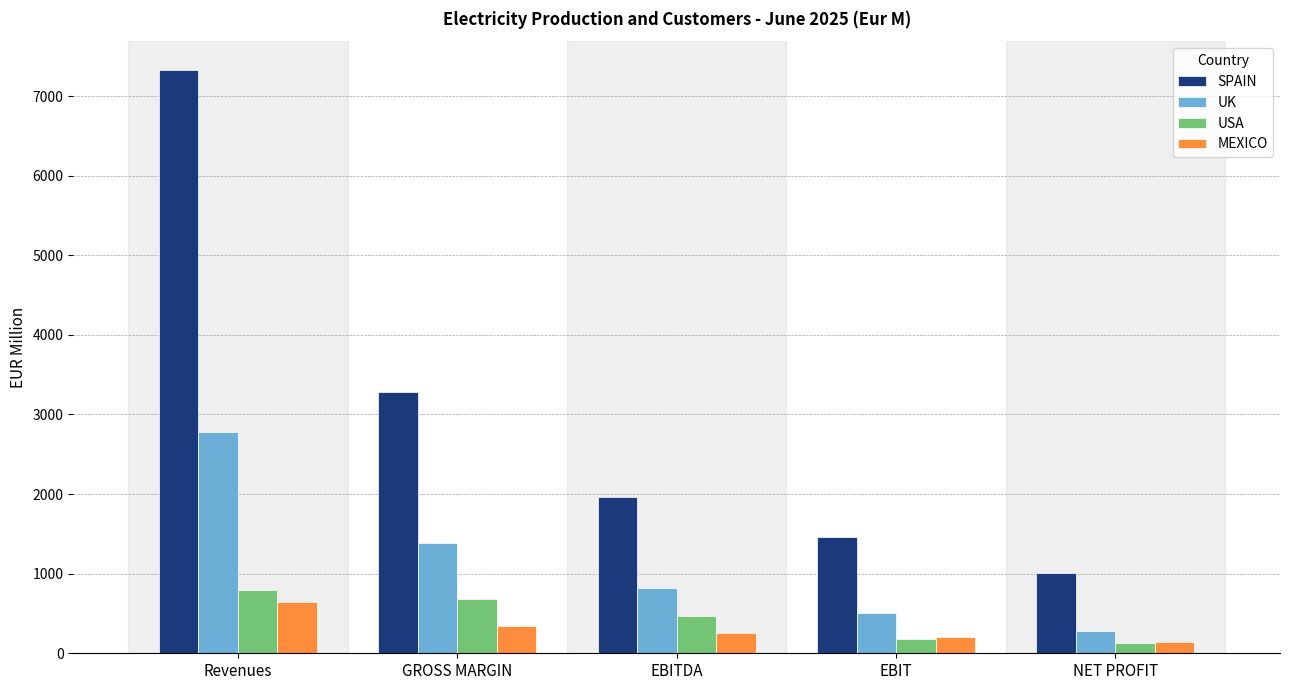

What position from the right is EBITDA?

3